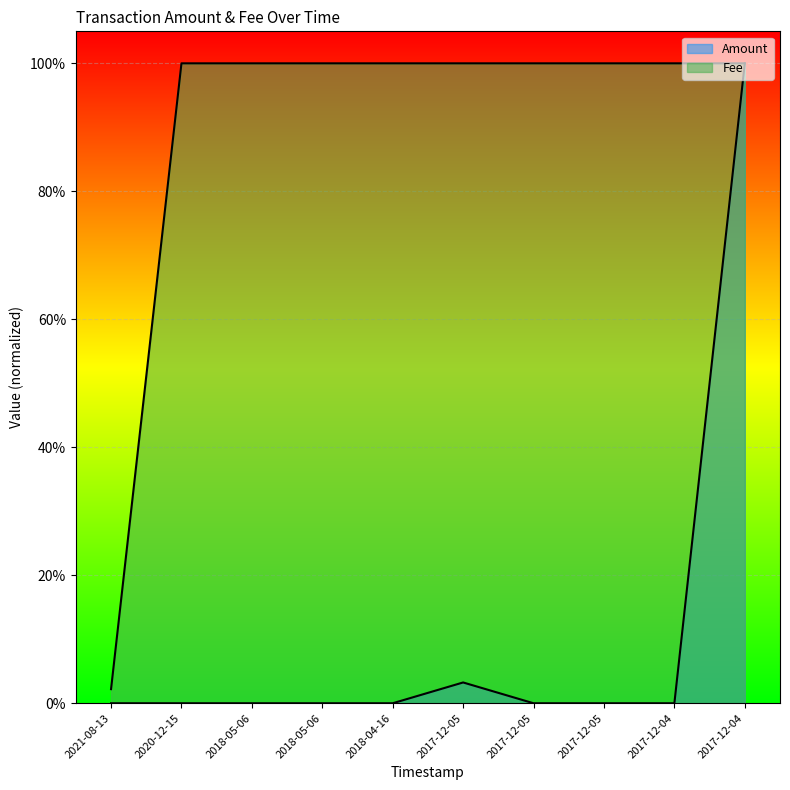

True or false: Fee and Amount intersect in this chart.

False